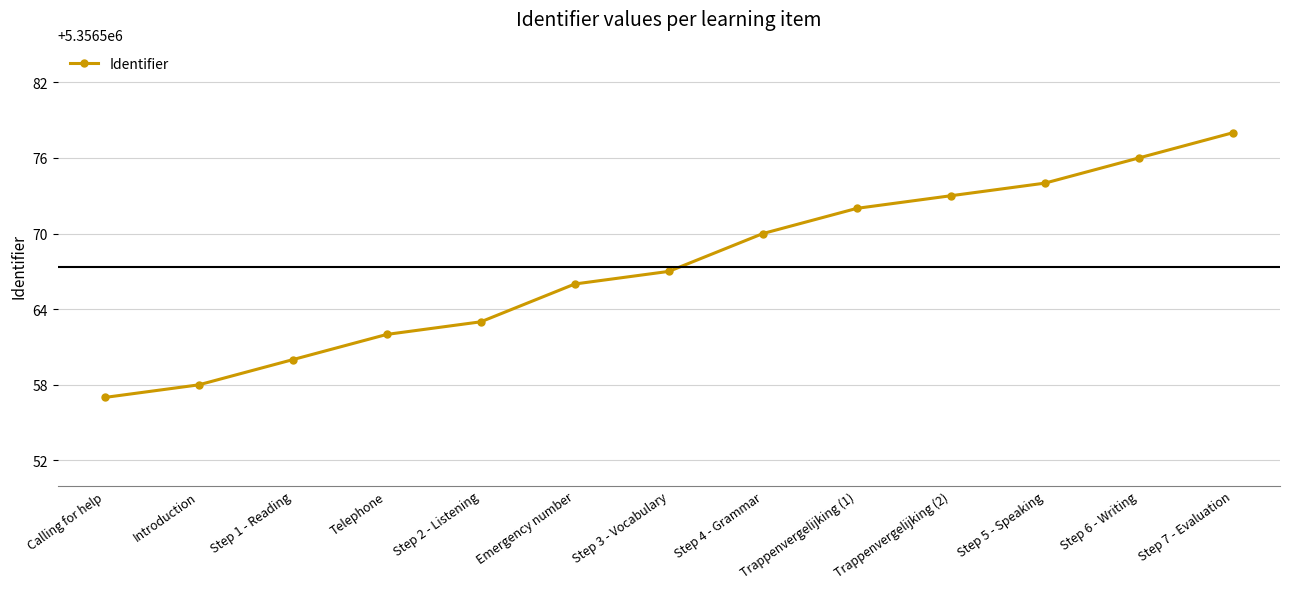

Where is the data nearest to the value 5356567?

Step 3 - Vocabulary